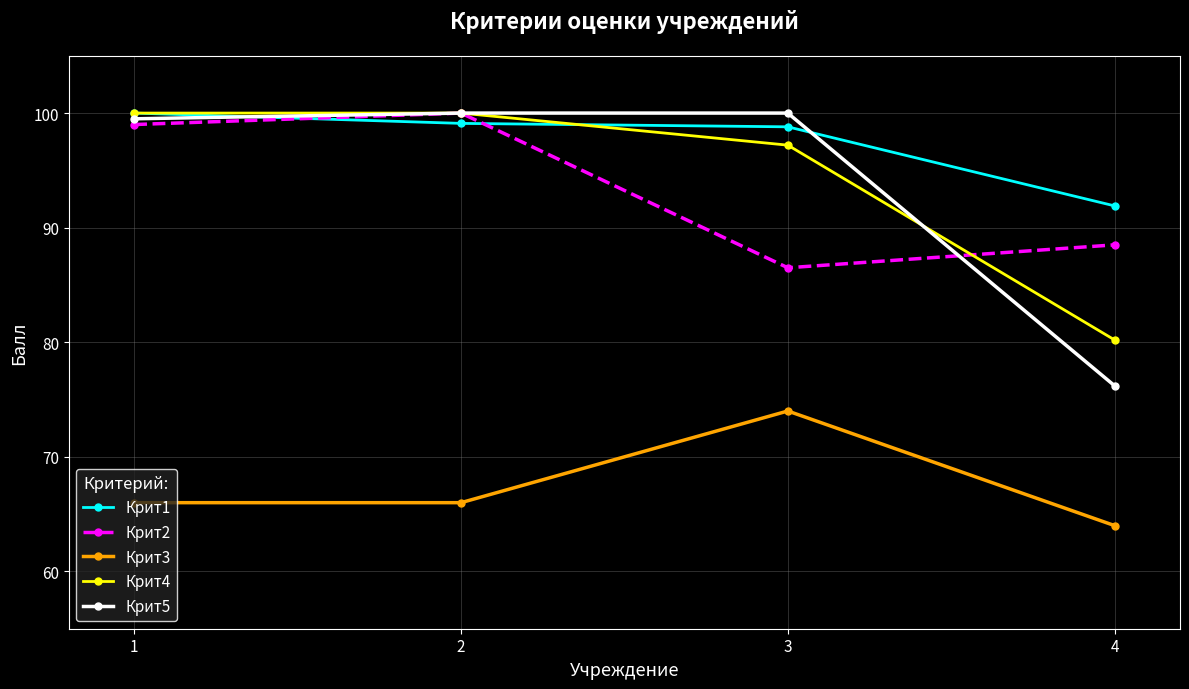

True or false: Крит3 and Крит4 intersect in this chart.

False